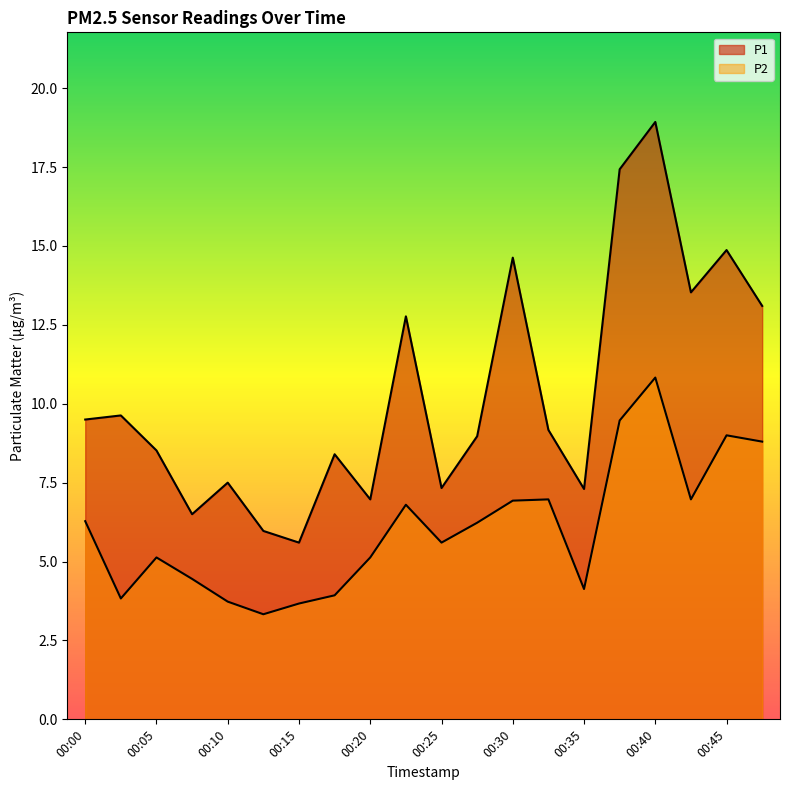

The P2 series shows 6.2 at 00:28. True or false?

True